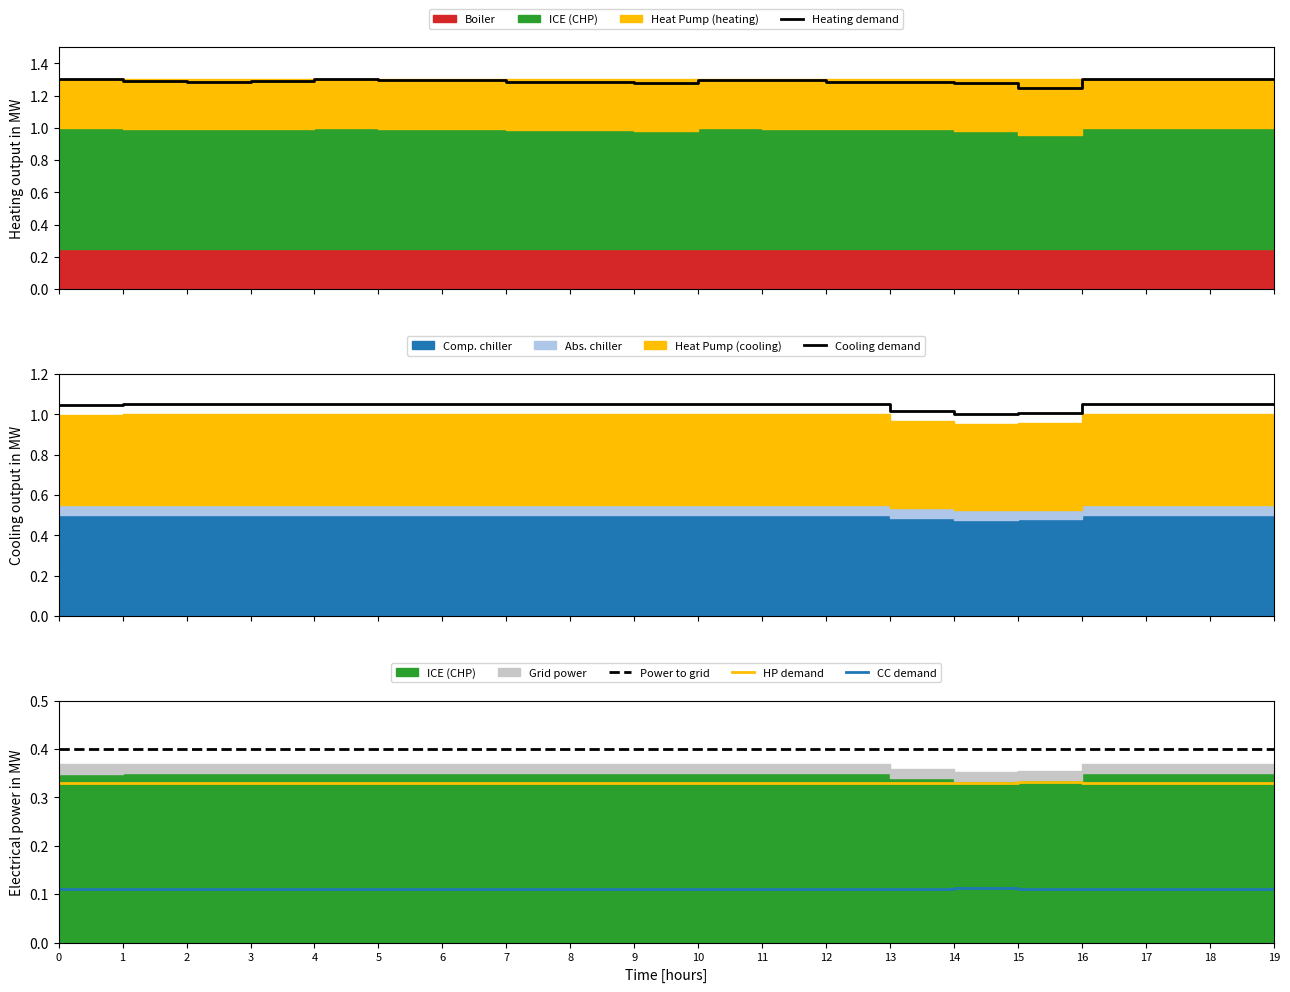

Which series changed the most between 3 and 12?

Heating demand